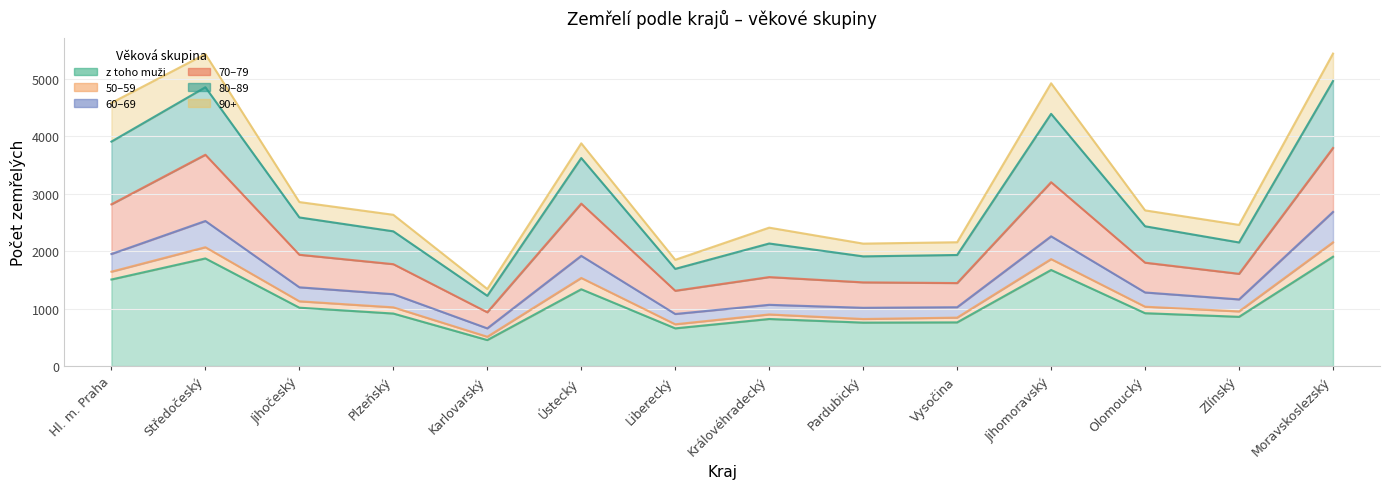

Which category has the lowest value in the 70–79 series?

Karlovarský